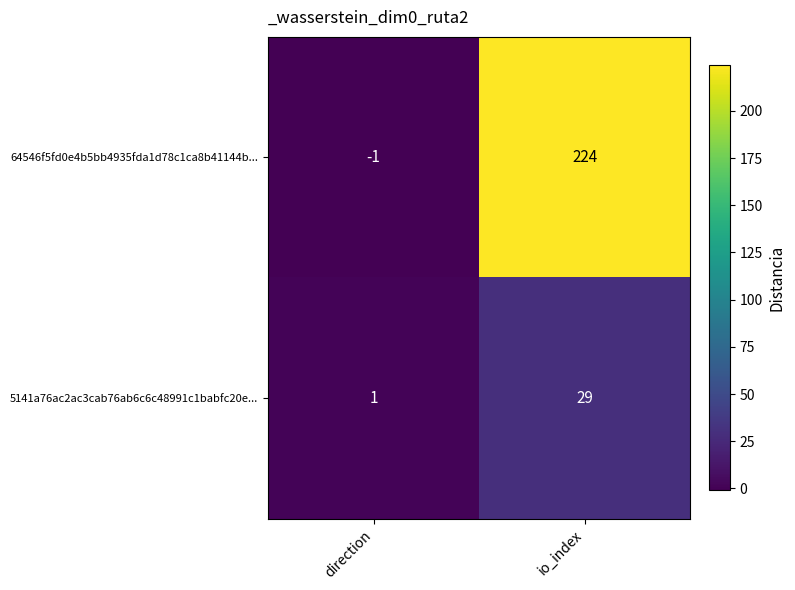

Reading left to right, extract all data points from this chart.

64546f5fd0e4b5bb4935fda1d78c1ca8b41144b...: -1	224
5141a76ac2ac3cab76ab6c6c48991c1babfc20e...: 1	29